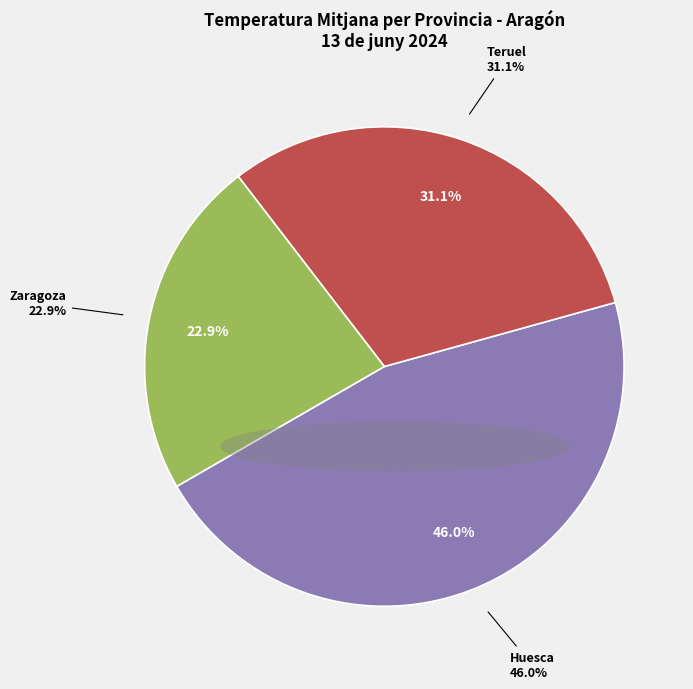

How many segments does this pie chart have?

3